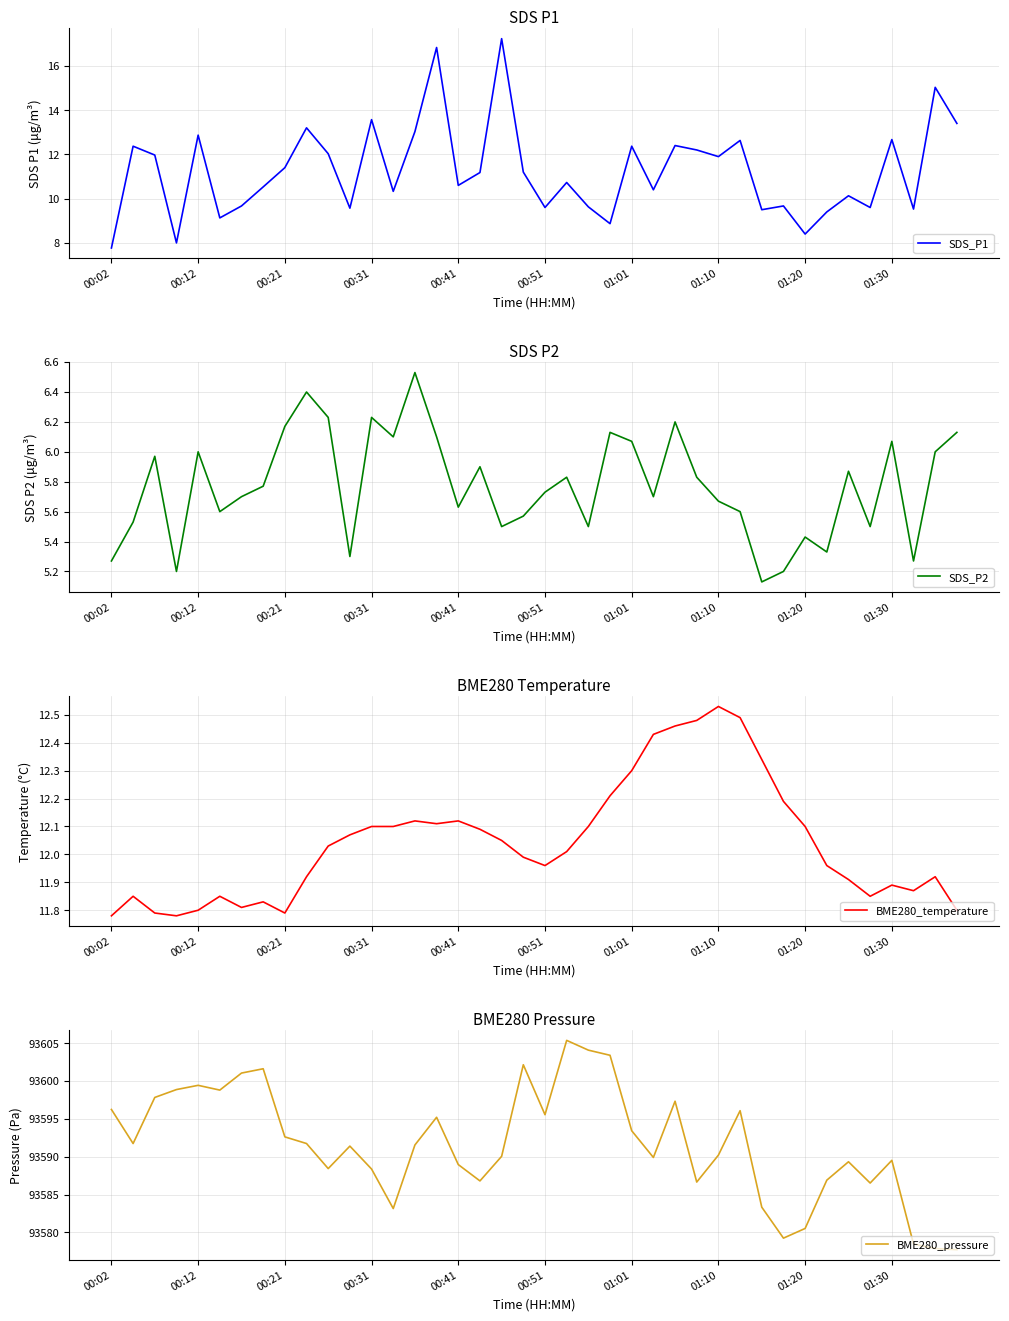

True or false: BME280_pressure and BME280_temperature intersect in this chart.

False